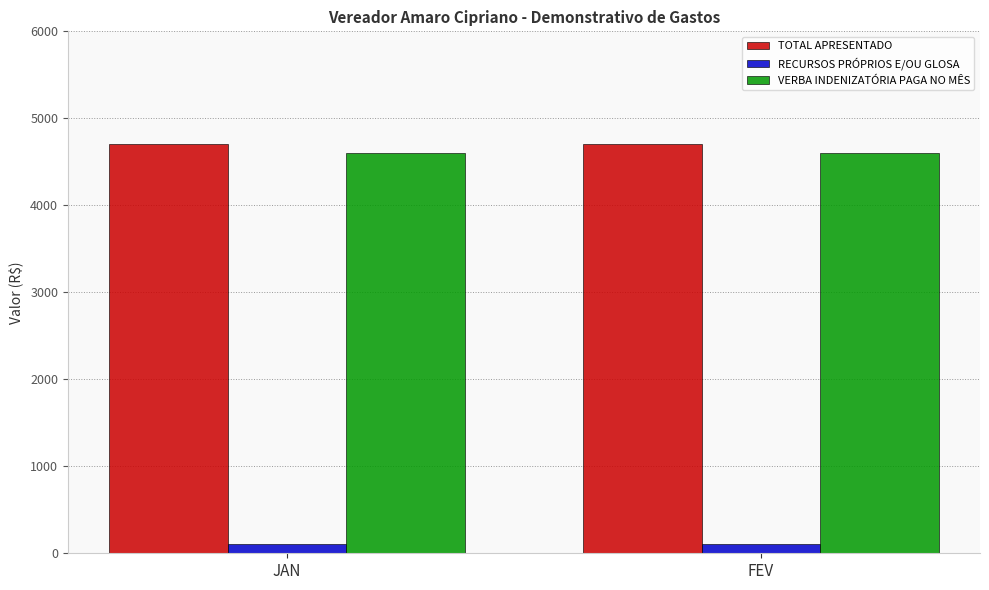

What is the label of the 2nd bar from the left?

FEV